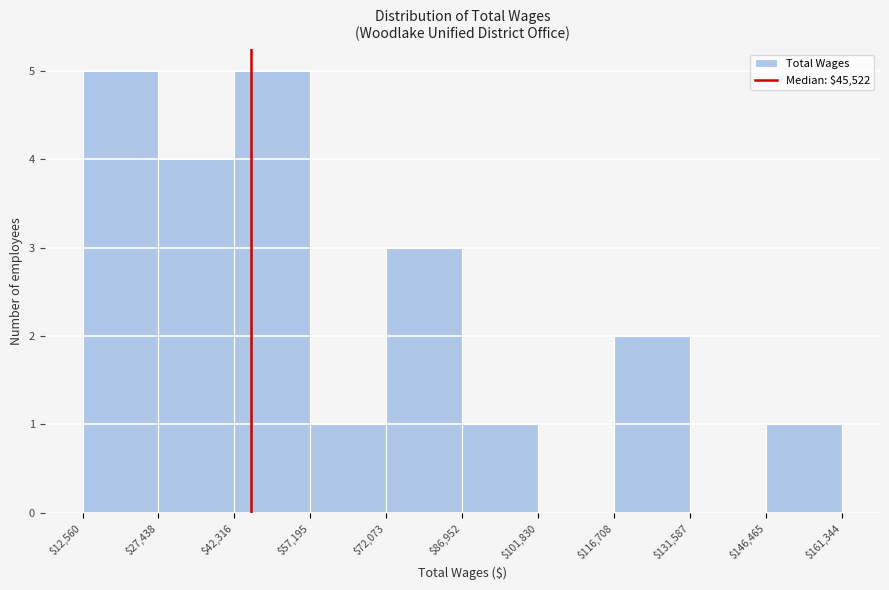

Reading left to right, list every bar in this chart as the range it spans on the x-axis followed by its height. The values are not printed on the chart, so give them approximately, as read against the axis.

$12,560 to $27,438: 5
$27,438 to $42,316: 4
$42,316 to $57,195: 5
$57,195 to $72,073: 1
$72,073 to $86,952: 3
$86,952 to $101,830: 1
$101,830 to $116,708: 0
$116,708 to $131,587: 2
$131,587 to $146,465: 0
$146,465 to $161,344: 1